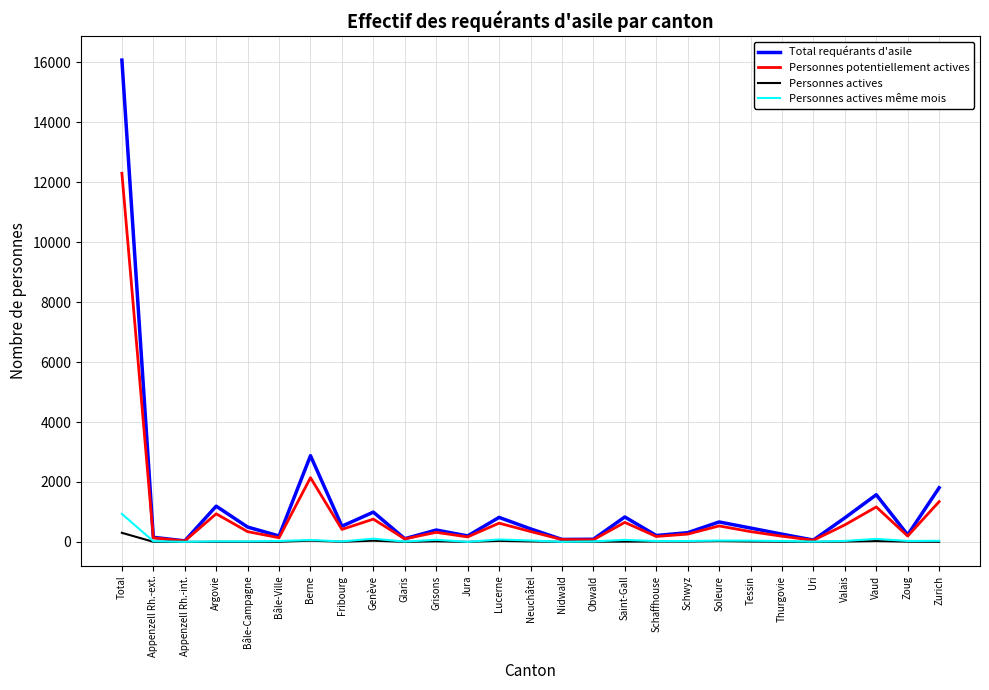

Which series has the largest range (max minus min)?

Total requérants d'asile